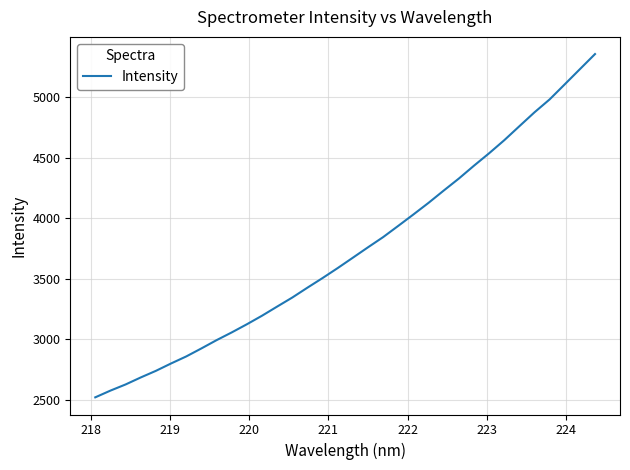

What is the smallest value displayed?

2519.6